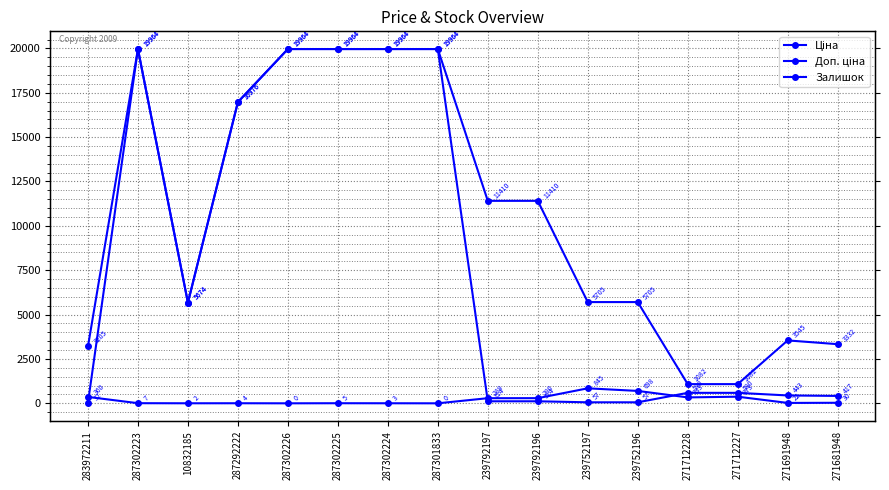

True or false: Залишок has a value of 373.0 at 271712227.

True